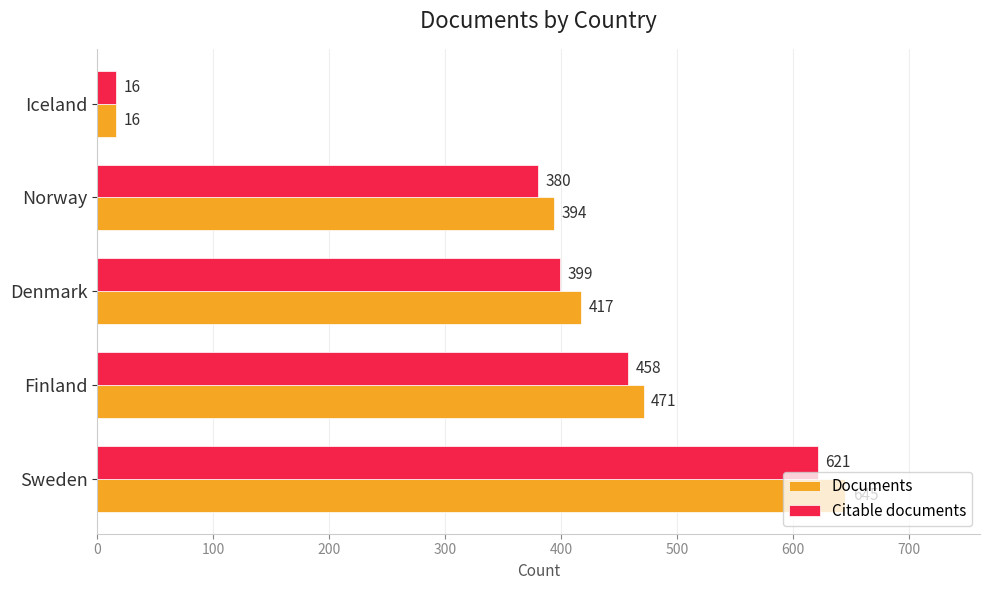

True or false: Citable documents has a value of 16 at Iceland.

True